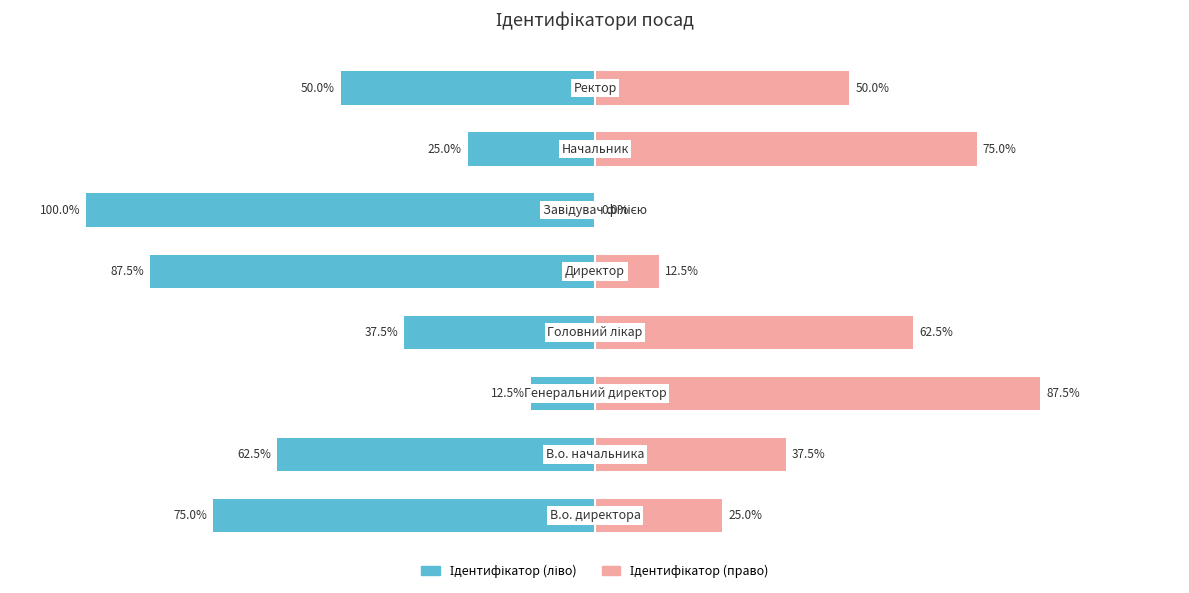

At how many categories does at least one series exceed -21?

8